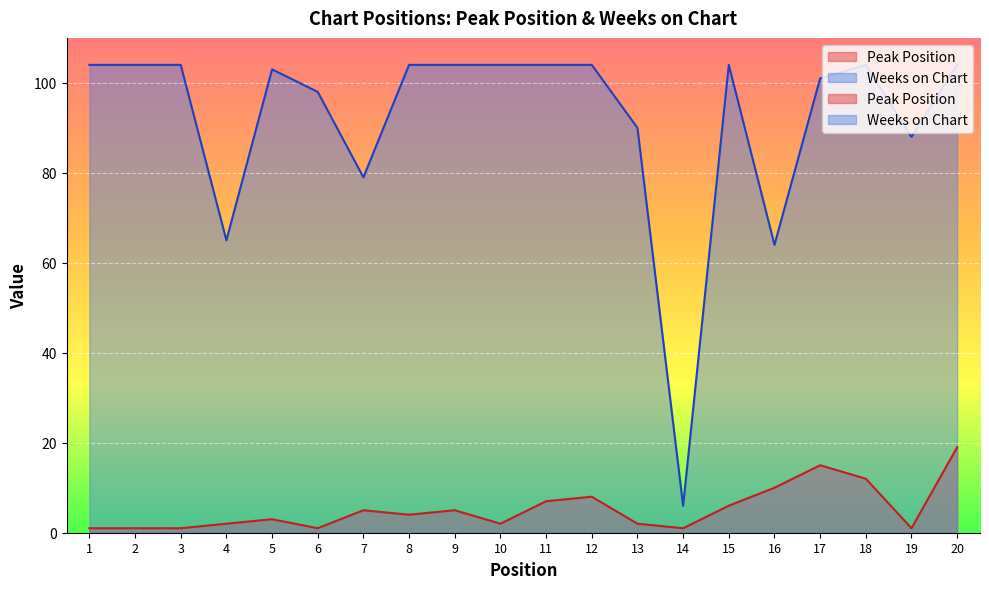

Which category has the lowest value in the Weeks on Chart series?

14